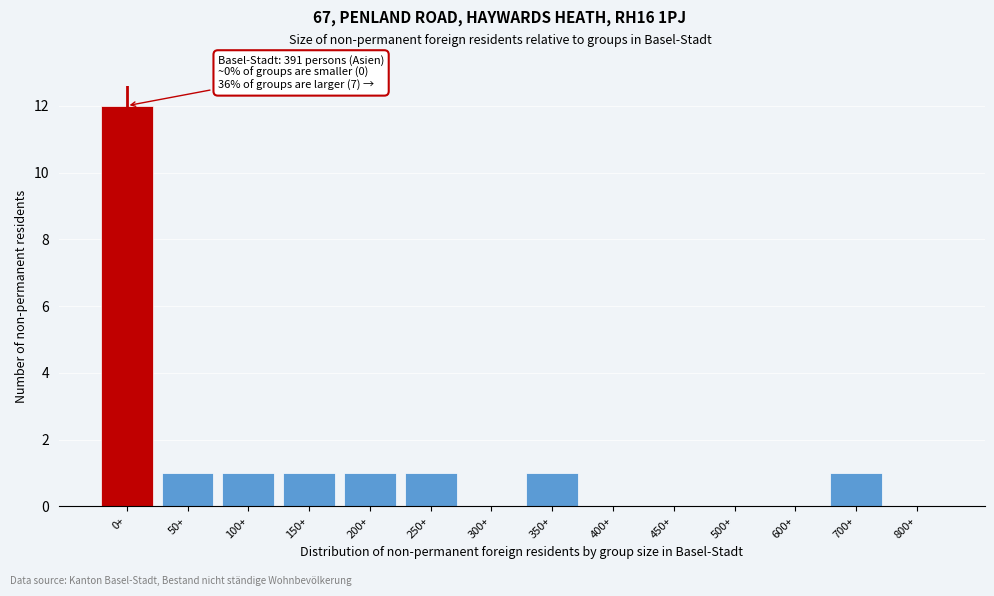

Reading left to right, what are all the values shown in this chart?

0+=12	50+=1	100+=1	150+=1	200+=1	250+=1	300+=0	350+=1	400+=0	450+=0	500+=0	600+=0	700+=1	800+=0